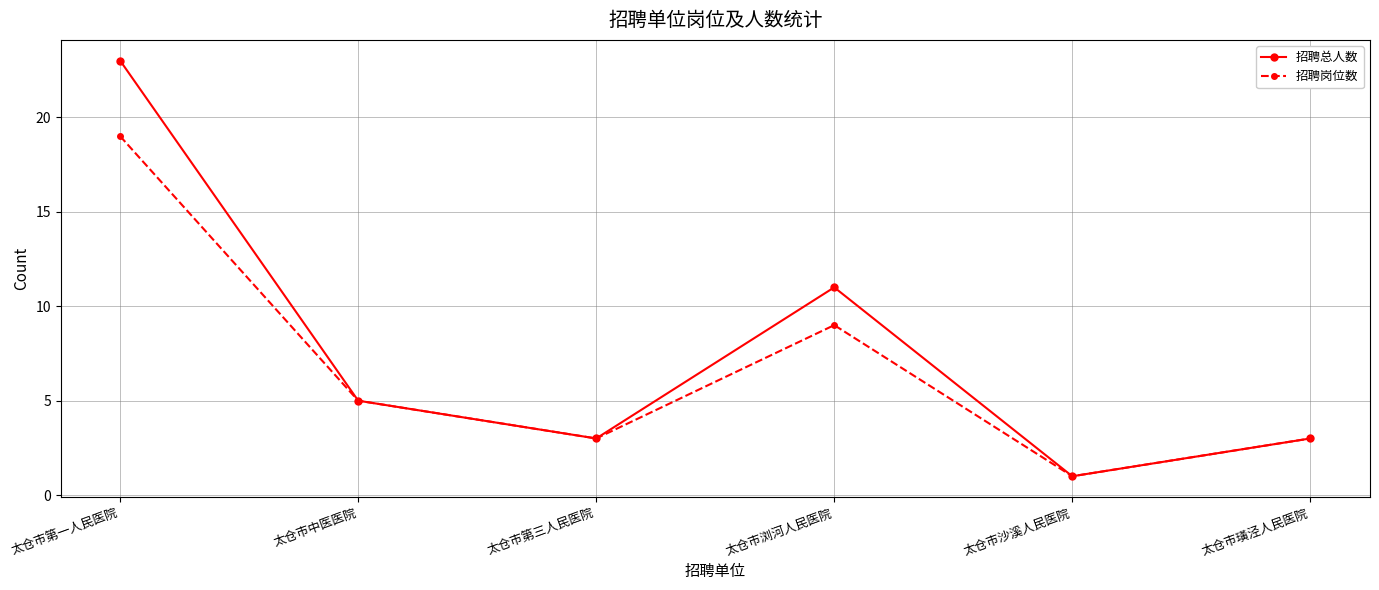

Is the value of 招聘总人数 at 太仓市浏河人民医院 greater than the value of 招聘岗位数 at 太仓市沙溪人民医院?

Yes